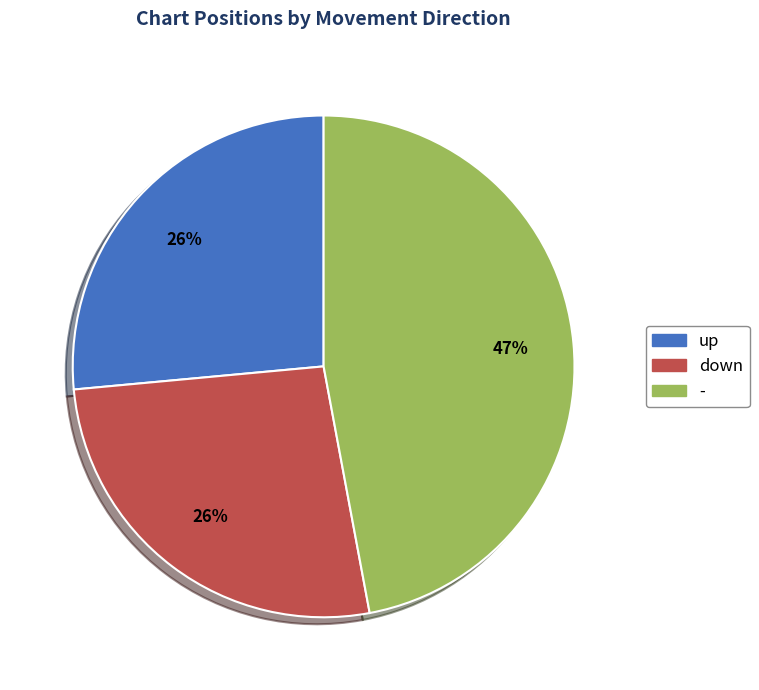

True or false: down accounts for 26% of the total.

True